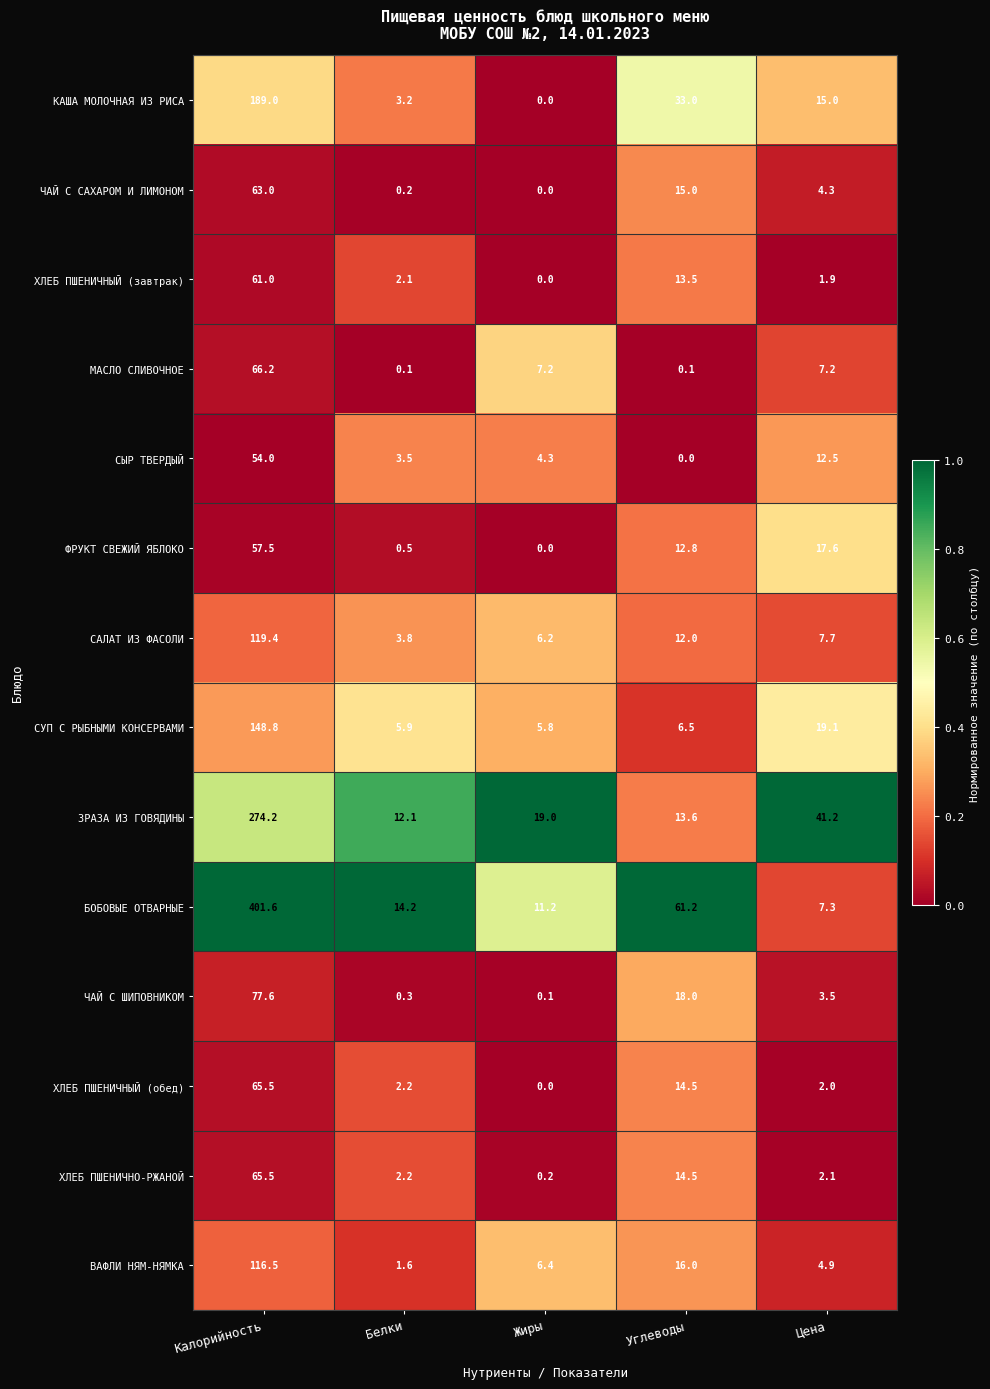

At which label is СУП С РЫБНЫМИ КОНСЕРВАМИ closest to 77?

Цена